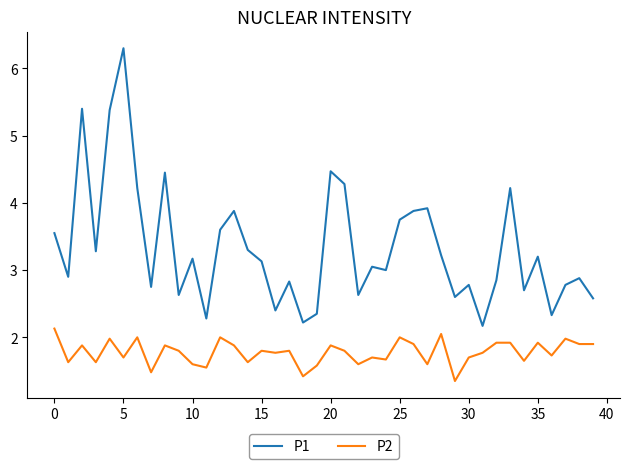

What is the difference between the maximum and minimum values in the P2 series?

0.8